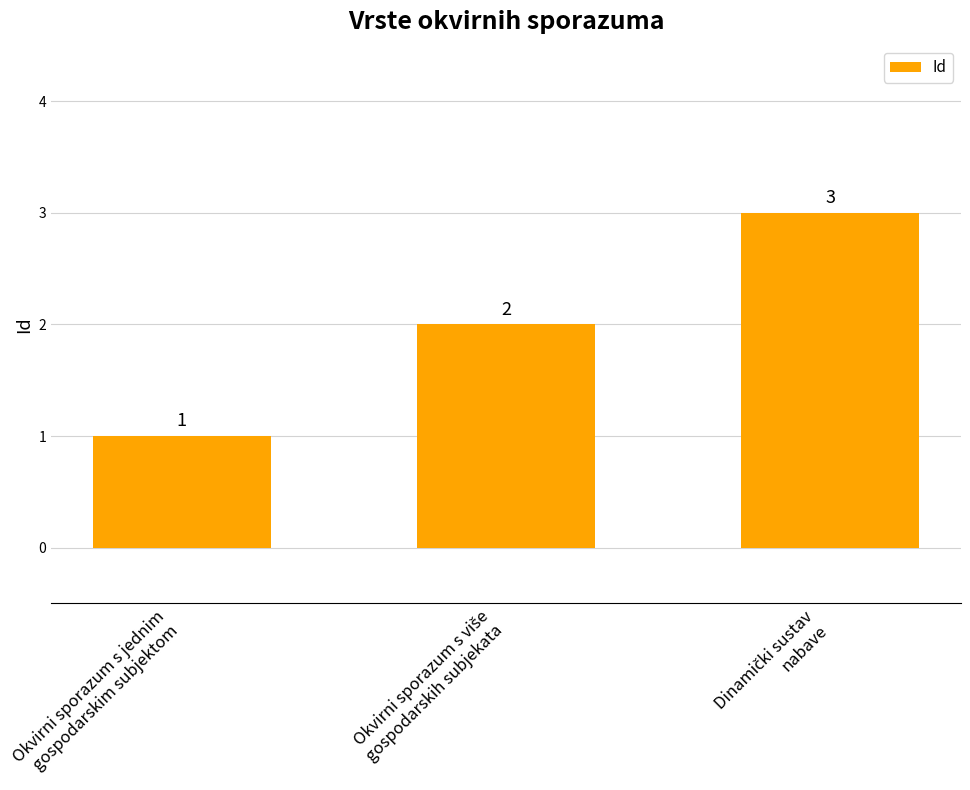

What is the difference between the maximum and minimum values?

2